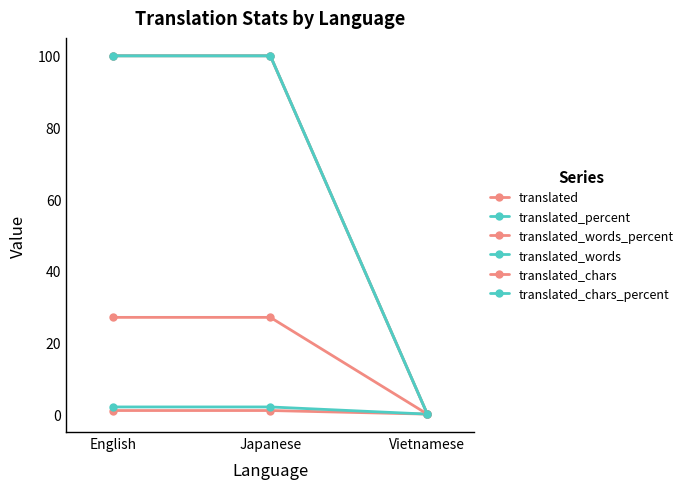

The value of translated_chars at English is 27. True or false?

True